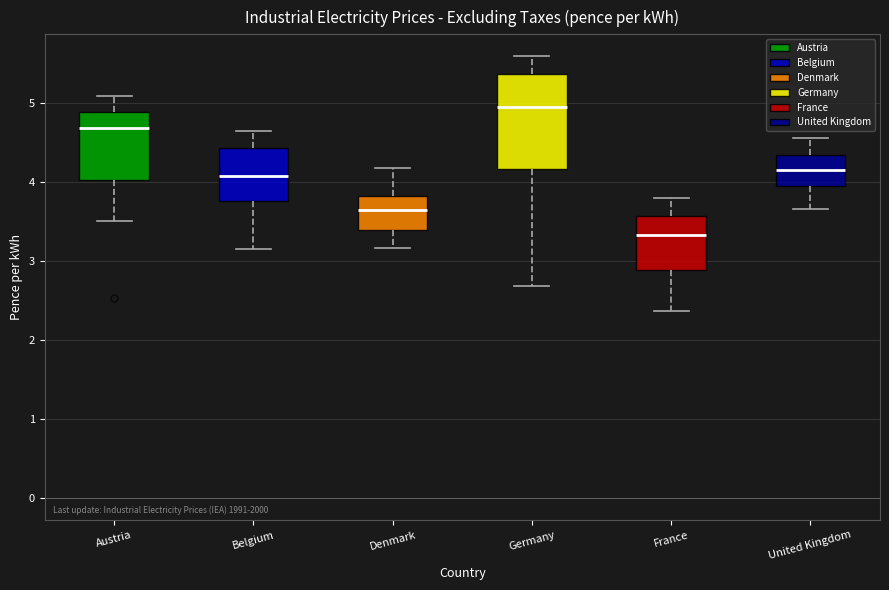

Which box's median line is the lowest?

France